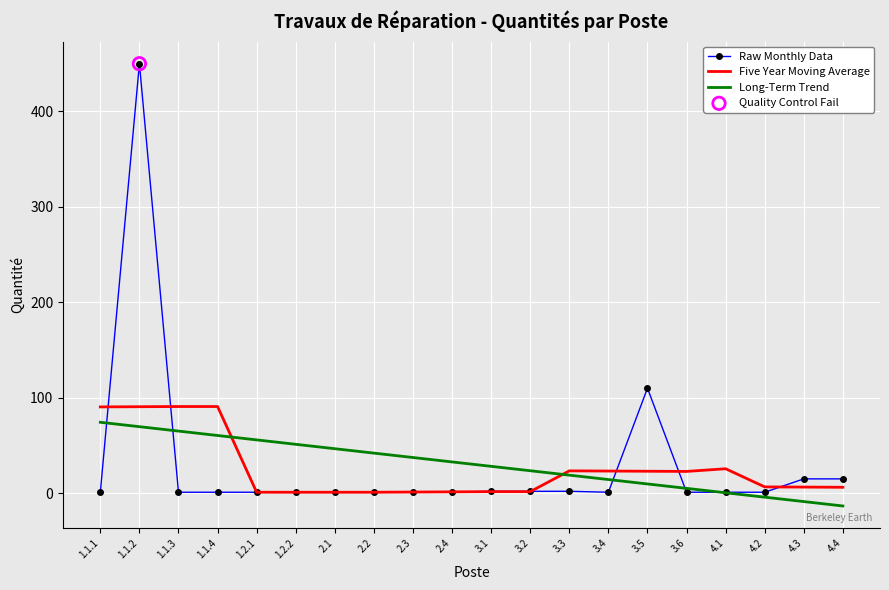

Which series has the widest spread of values?

Raw Monthly Data